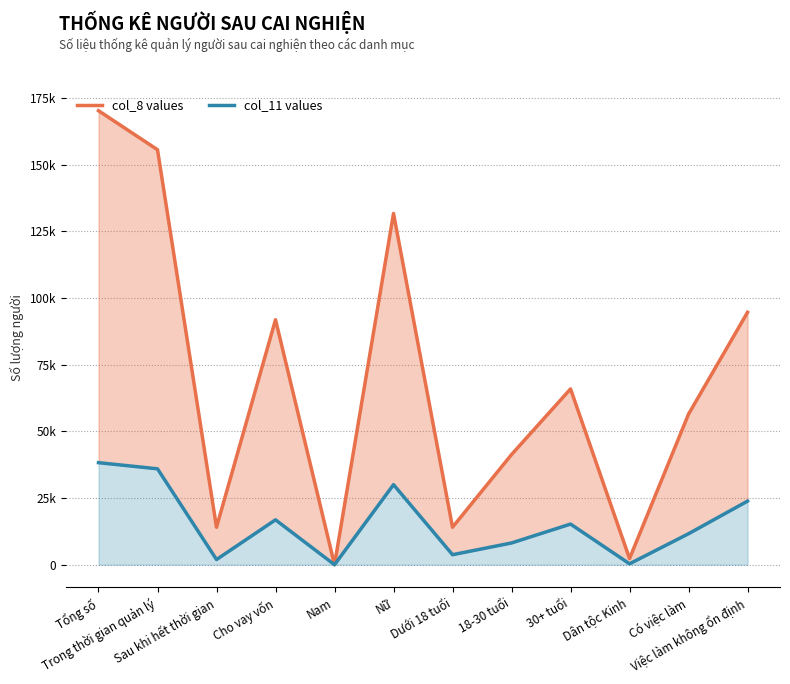

What is the difference between the maximum and minimum values in the col_11 values series?

38261